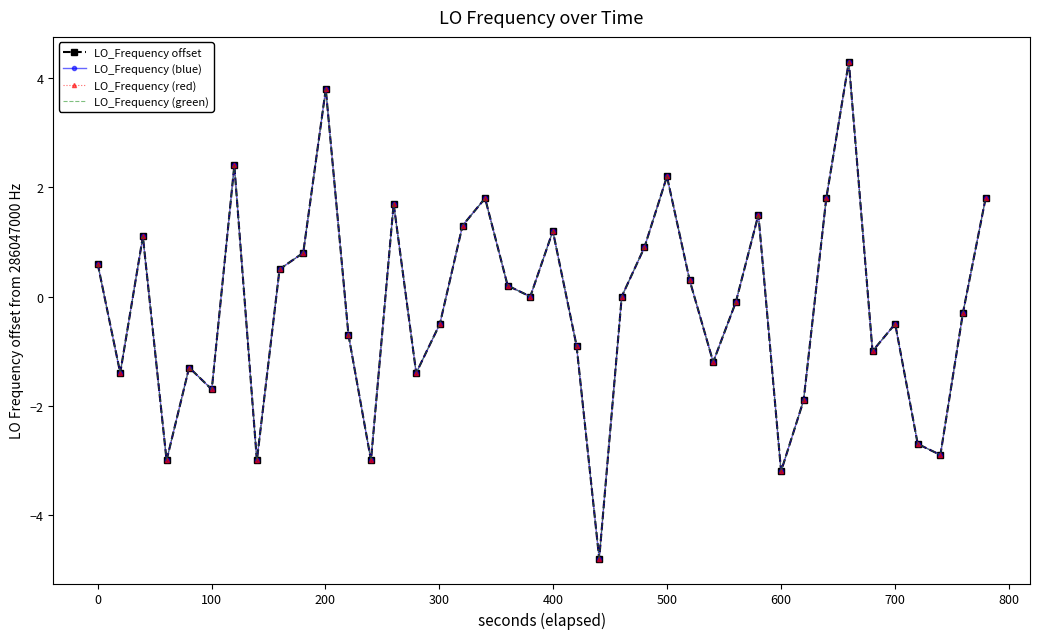

How many series are shown in this chart?

4